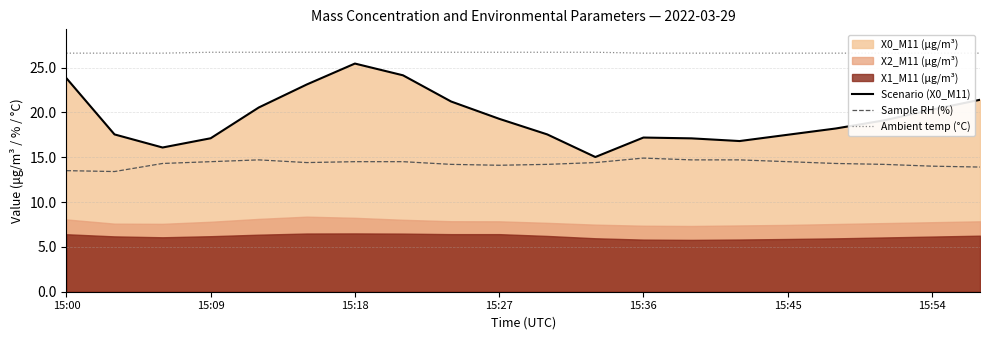

True or false: Sample RH (%) and Ambient temp (°C) intersect in this chart.

False